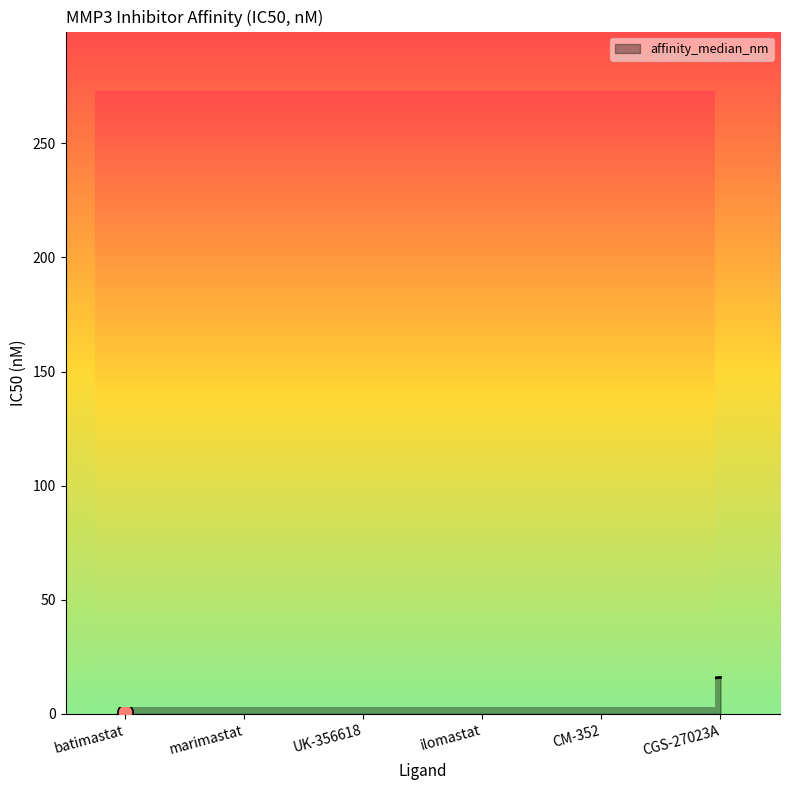

Between UK-356618 and ilomastat, which is larger?

ilomastat